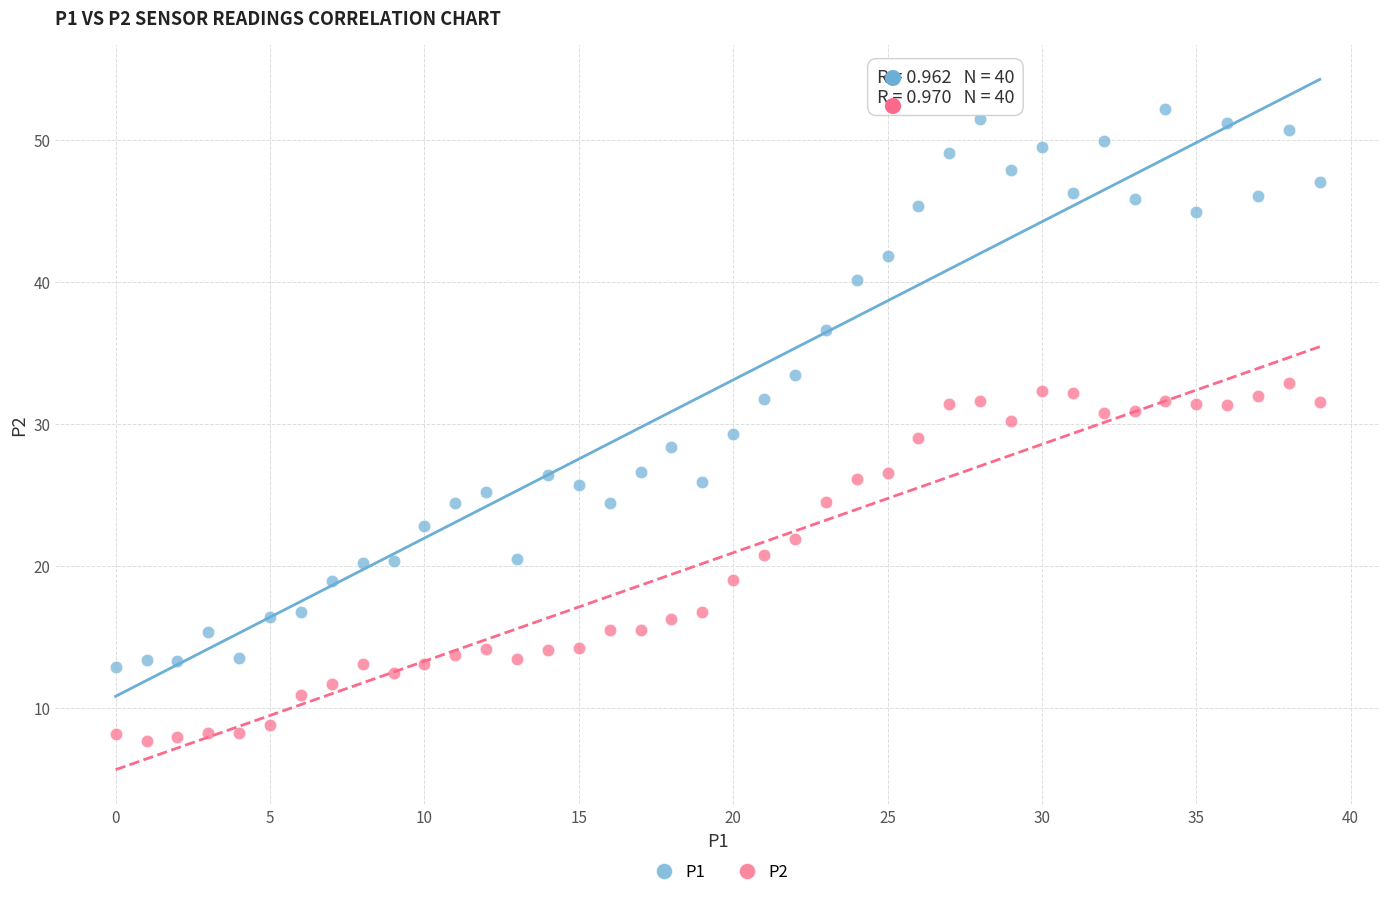

Which series has the widest spread of Y values?

P1